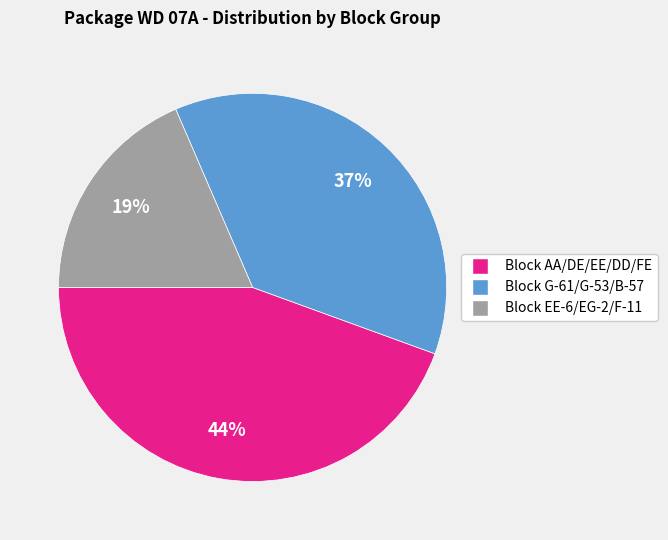

To the nearest percent, what is the combined percentage of Block AA/DE/EE/DD/FE and Block G-61/G-53/B-57?

81%